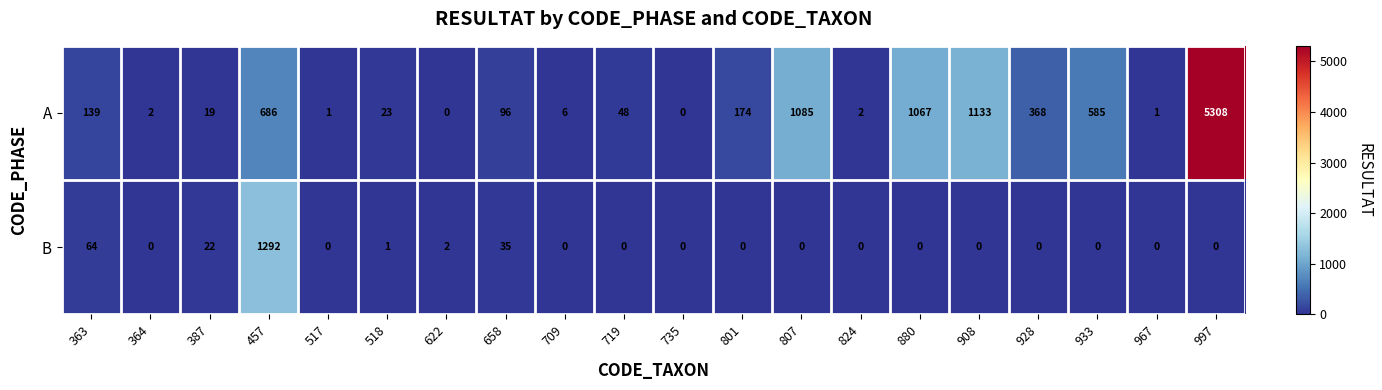

At which category is the sum across all series the highest?

997